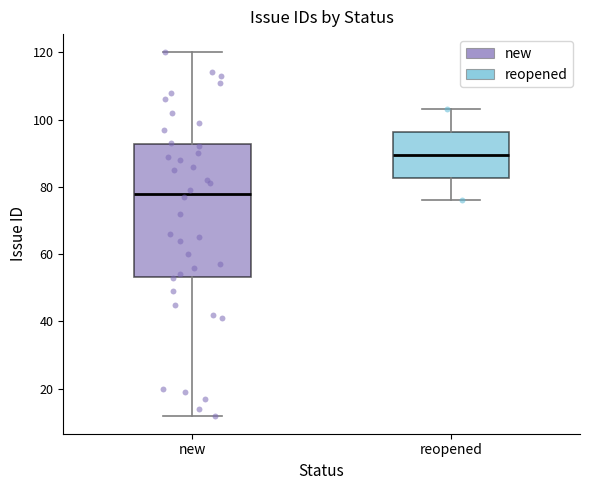

Where does the median line of the box for new sit on the y-axis? The values are not printed on the chart, so give them approximately, as read against the axis.

78